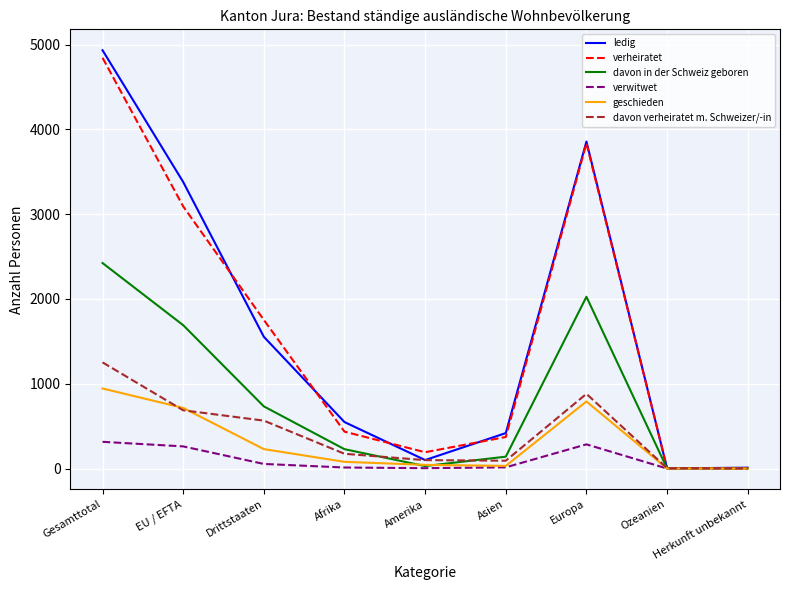

What is the greatest value displayed?

4934